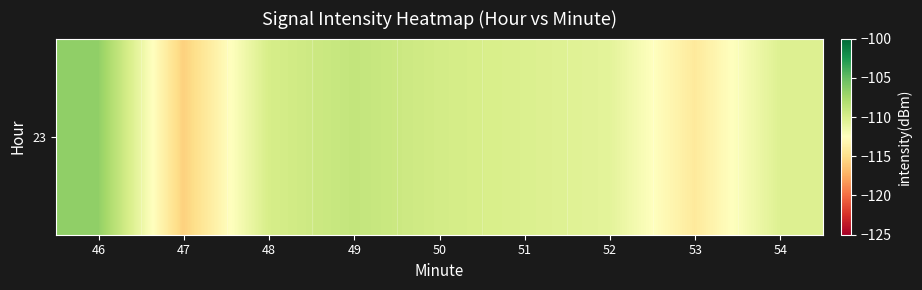

List the labels in order of value, largest first.

46, 49, 50, 48, 51, 54, 52, 53, 47